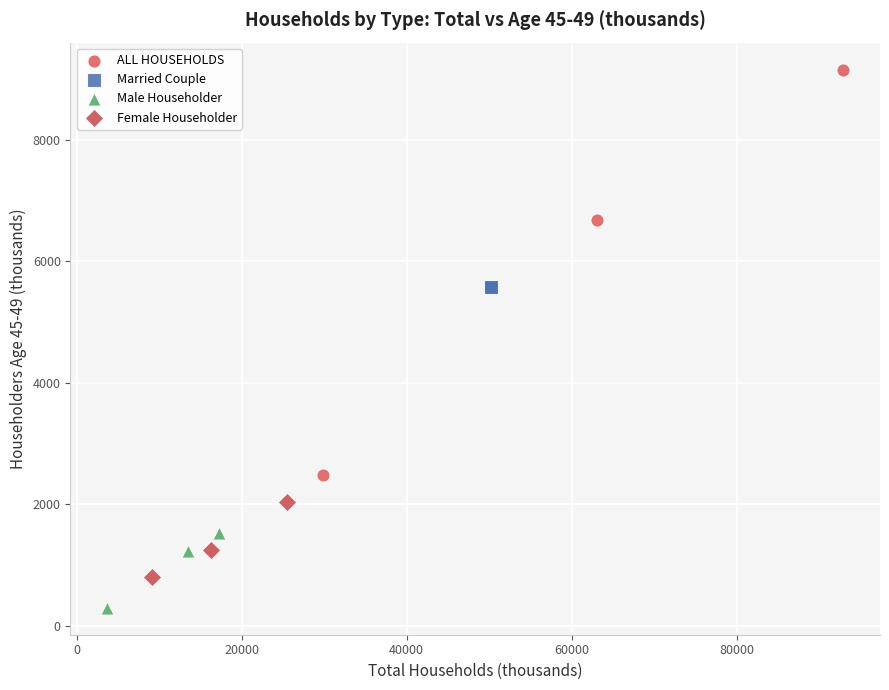

What are all the series names shown in the legend?

ALL HOUSEHOLDS, Married Couple, Male Householder, Female Householder